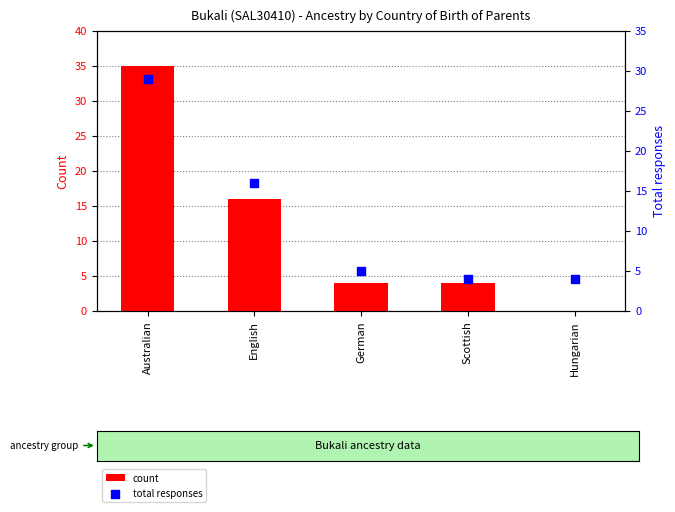

Which series has the largest Y range (max minus min)?

count